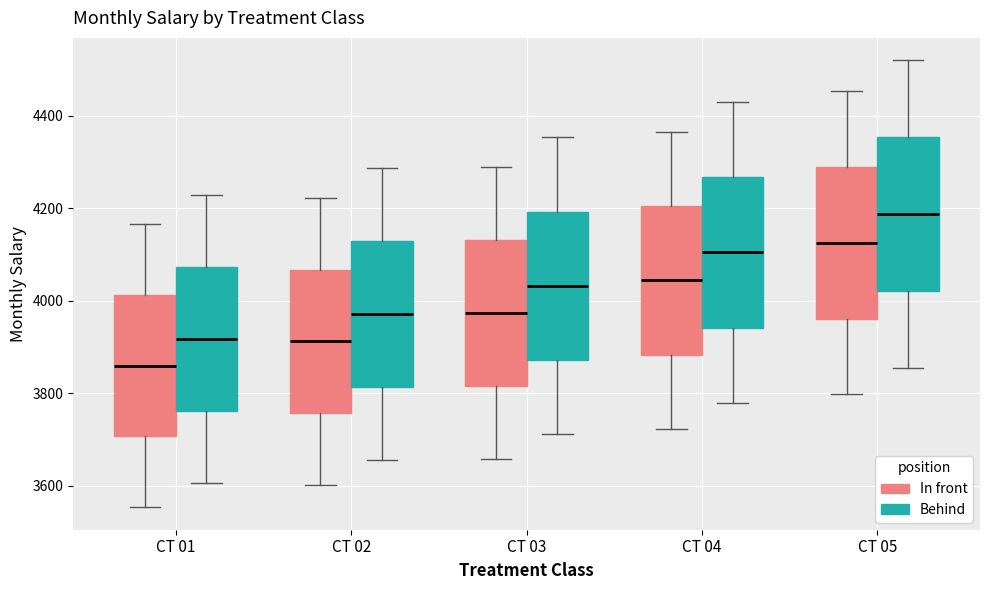

Where does the median line of the box for CT 05 (In front) sit on the y-axis? The values are not printed on the chart, so give them approximately, as read against the axis.

4120